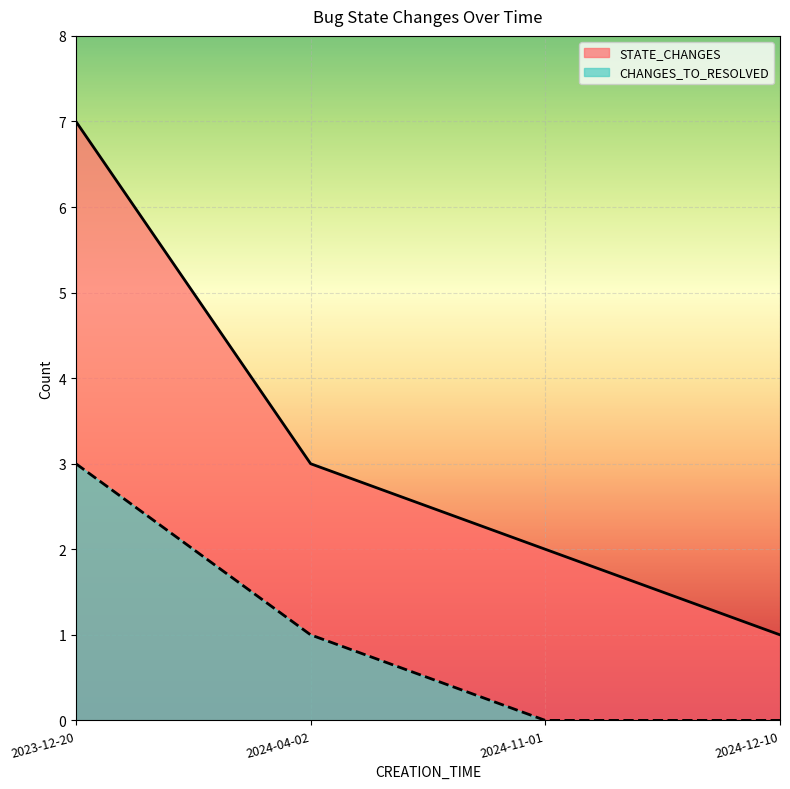

Which series has the largest range (max minus min)?

STATE_CHANGES